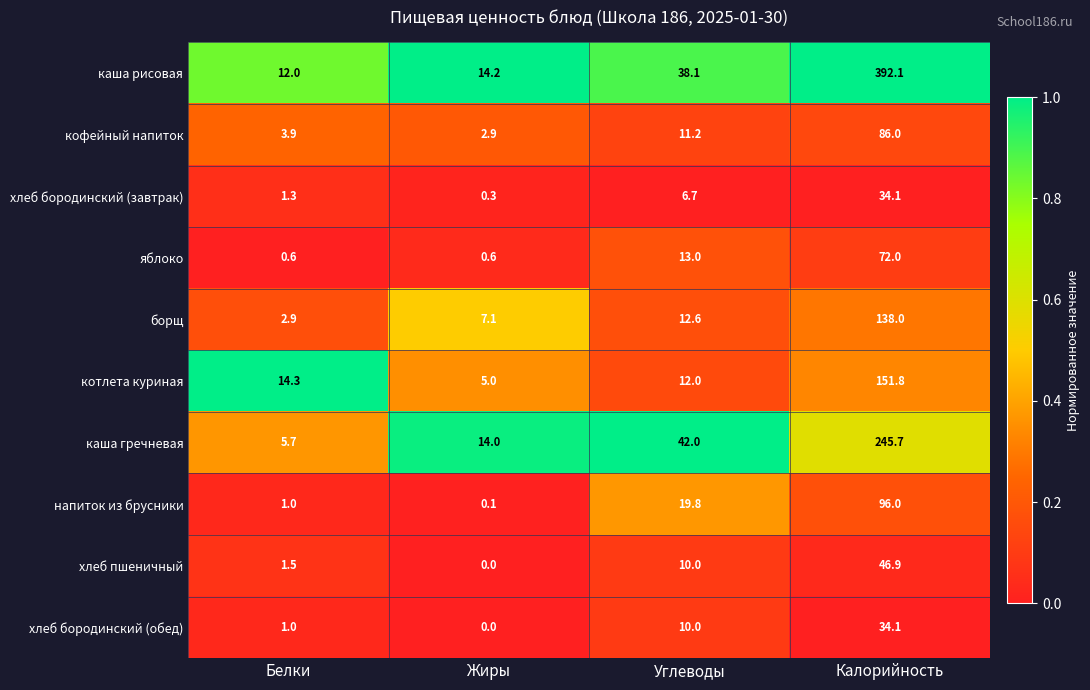

At which label is борщ closest to 70?

Углеводы